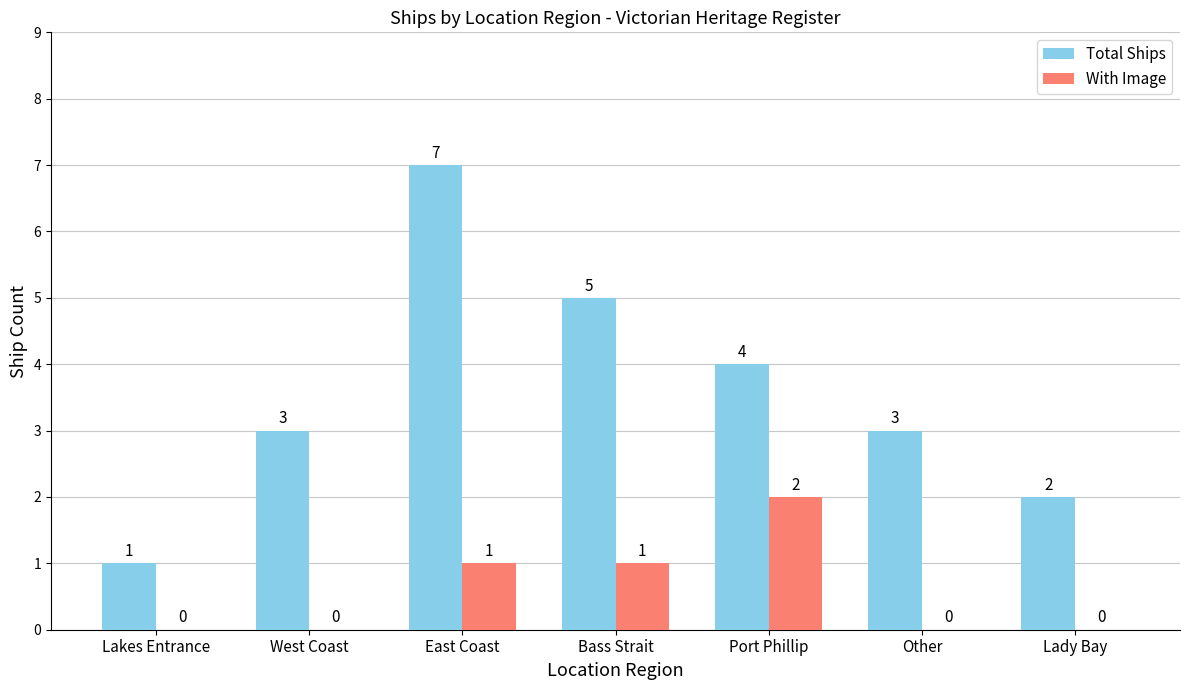

At which label does With Image reach its peak?

Port Phillip